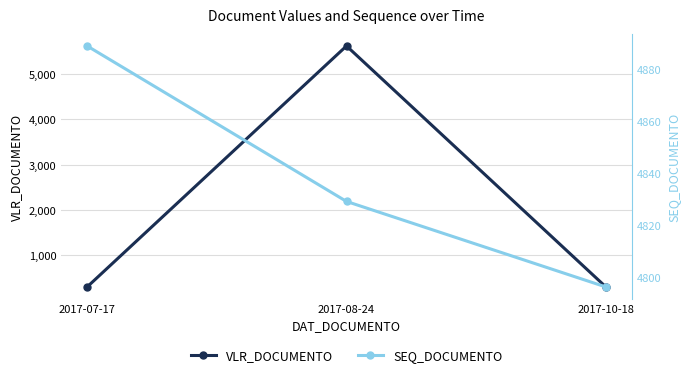

True or false: VLR_DOCUMENTO has a value of 402.4 at 2017-10-18.

False